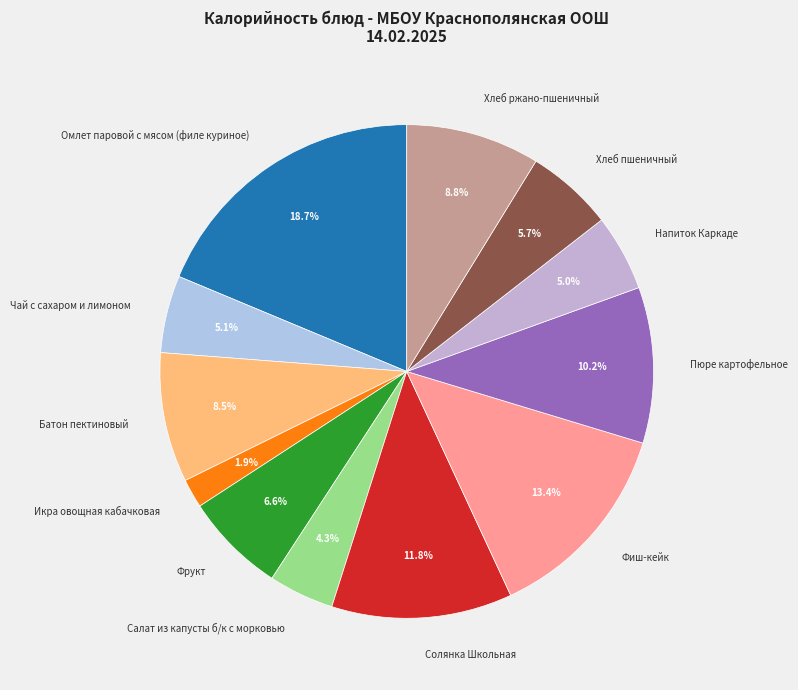

The Батон пектиновый slice represents 17% of the pie. True or false?

False